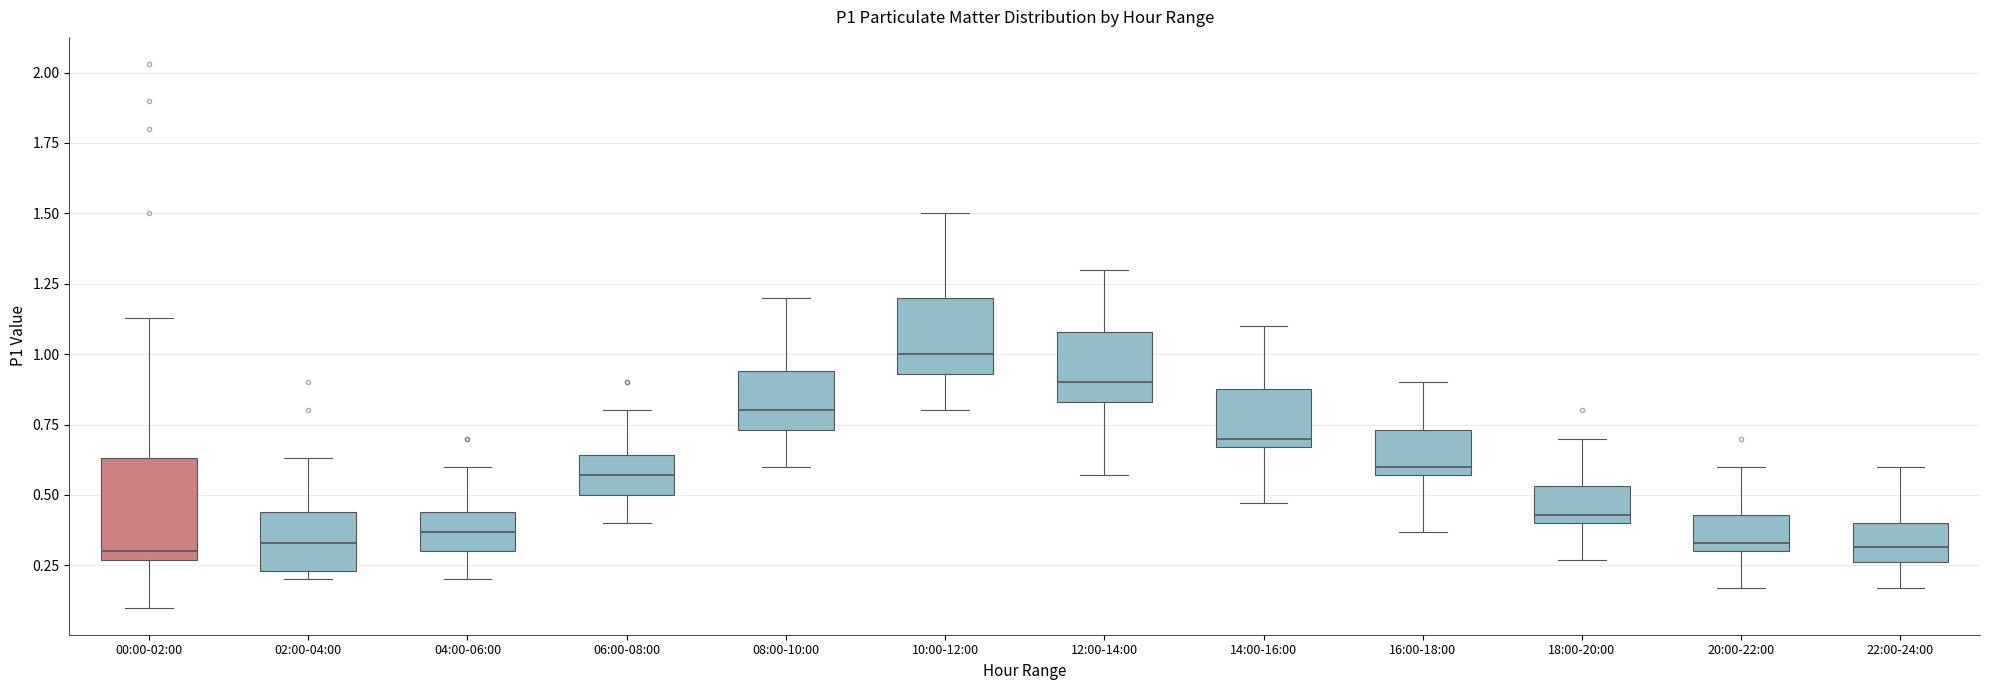

Reading left to right, transcribe this box plot: for each box, give where its median line is, the range the box spans, and where its two whiskers end, as read against the y-axis. The values are not printed on the chart, so give them approximately, as read against the axis.

00:00-02:00: median 0.30, box 0.25 to 0.65, whiskers 0.10 to 1.15
02:00-04:00: median 0.35, box 0.25 to 0.45, whiskers 0.20 to 0.65
04:00-06:00: median 0.35, box 0.30 to 0.45, whiskers 0.20 to 0.60
06:00-08:00: median 0.55, box 0.50 to 0.65, whiskers 0.40 to 0.80
08:00-10:00: median 0.80, box 0.75 to 0.95, whiskers 0.60 to 1.20
10:00-12:00: median 1.00, box 0.95 to 1.20, whiskers 0.80 to 1.50
12:00-14:00: median 0.90, box 0.85 to 1.10, whiskers 0.55 to 1.30
14:00-16:00: median 0.70, box 0.65 to 0.90, whiskers 0.45 to 1.10
16:00-18:00: median 0.60, box 0.55 to 0.75, whiskers 0.35 to 0.90
18:00-20:00: median 0.45, box 0.40 to 0.55, whiskers 0.25 to 0.70
20:00-22:00: median 0.35, box 0.30 to 0.45, whiskers 0.15 to 0.60
22:00-24:00: median 0.30, box 0.25 to 0.40, whiskers 0.15 to 0.60